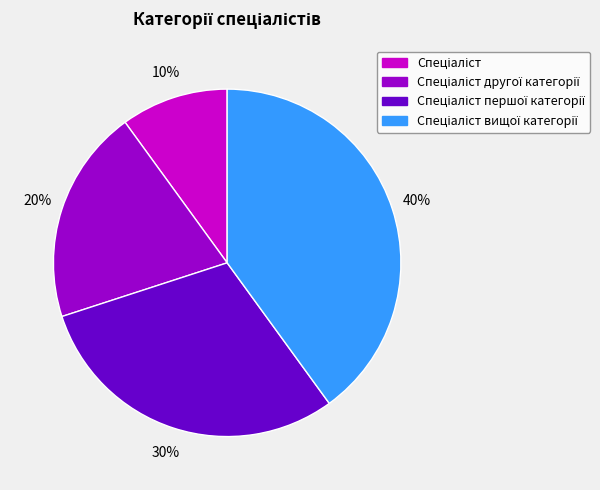

Is there a majority slice in this chart?

No